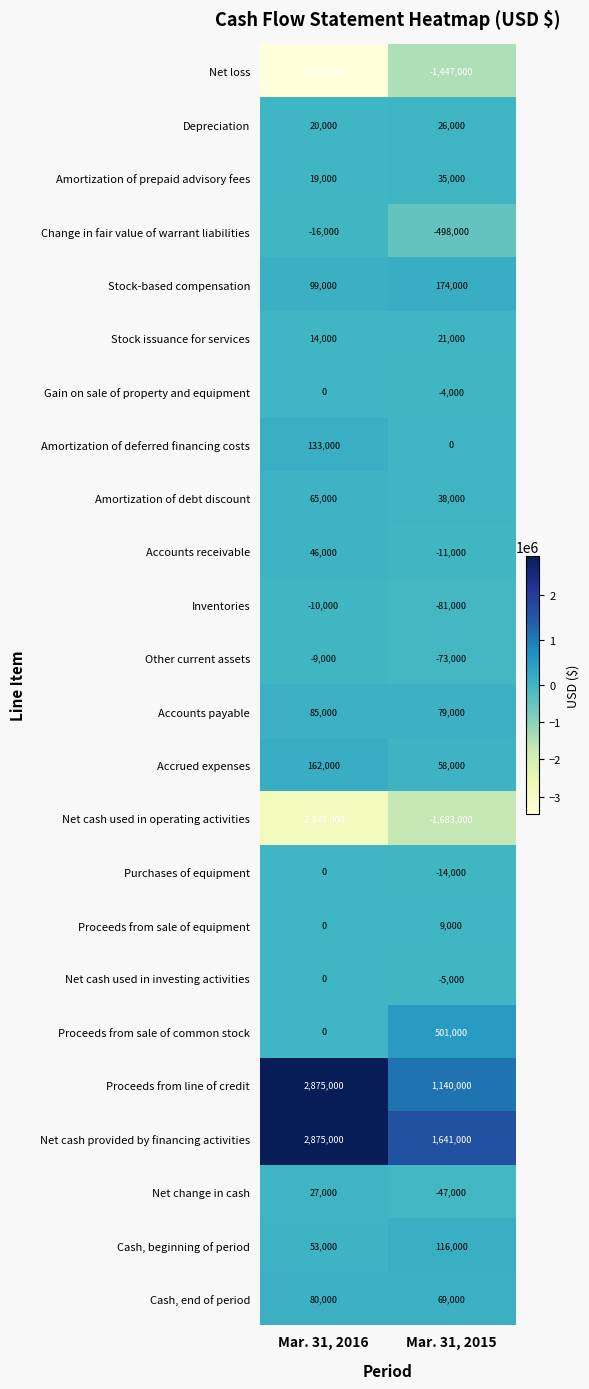

Is the value of Other current assets at Mar. 31, 2015 greater than the value of Depreciation at Mar. 31, 2015?

No